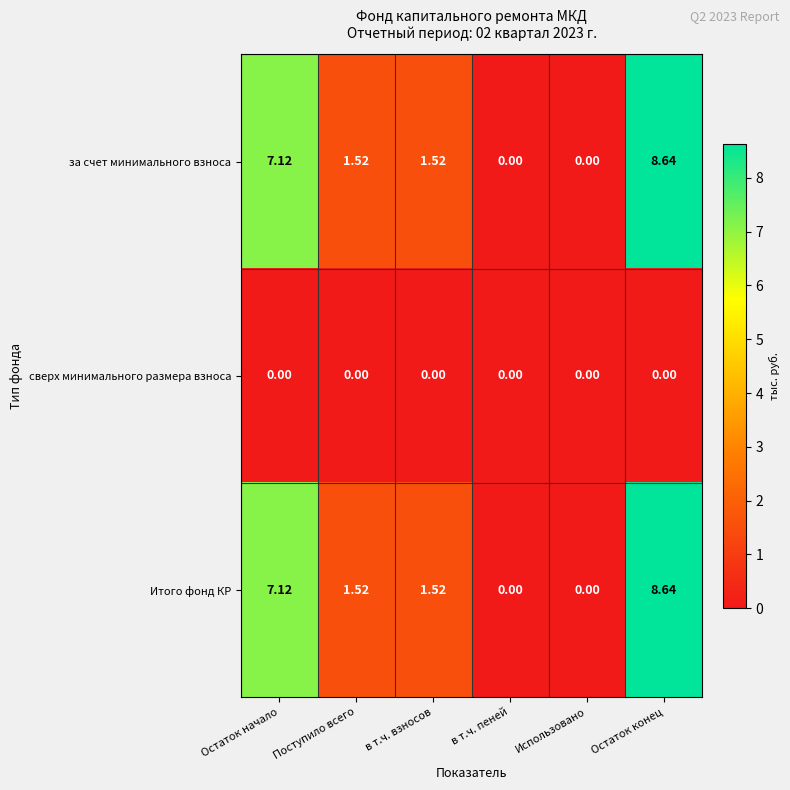

Which category has the highest value across all series?

Остаток конец